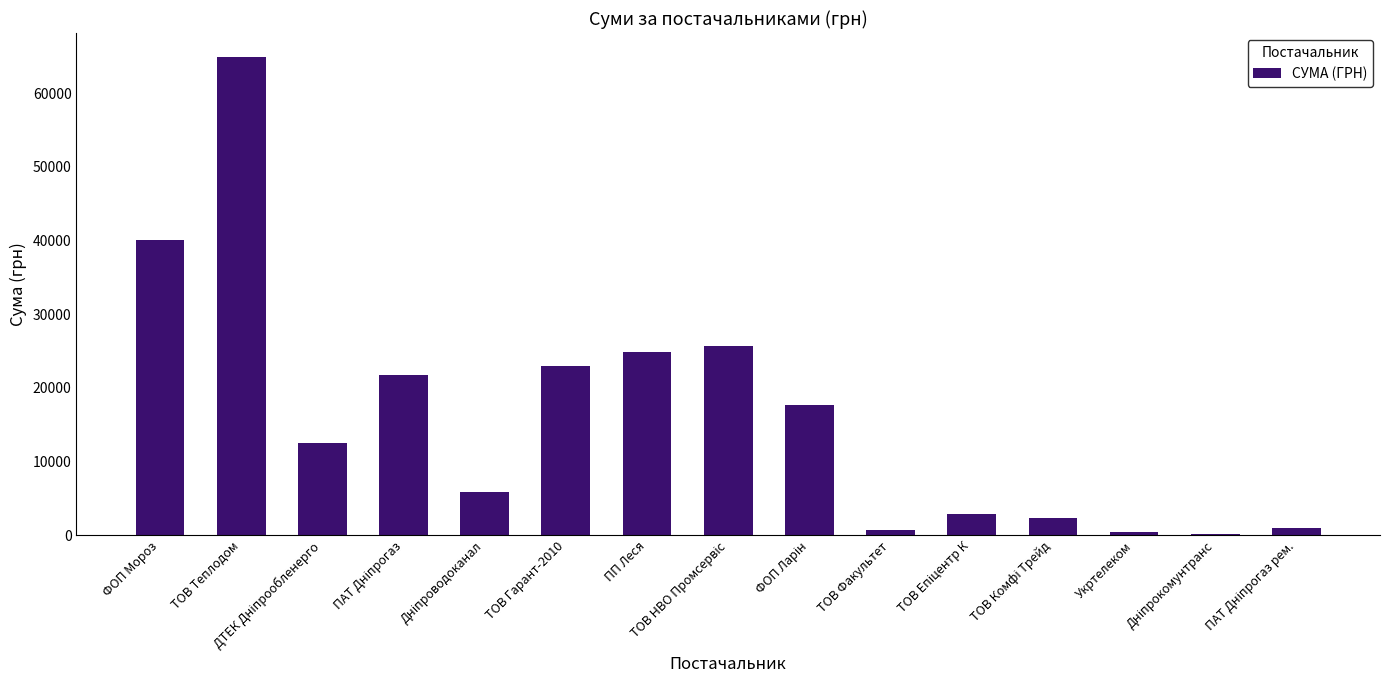

What is the approximate value at ТОВ Теплодом?

64910.4